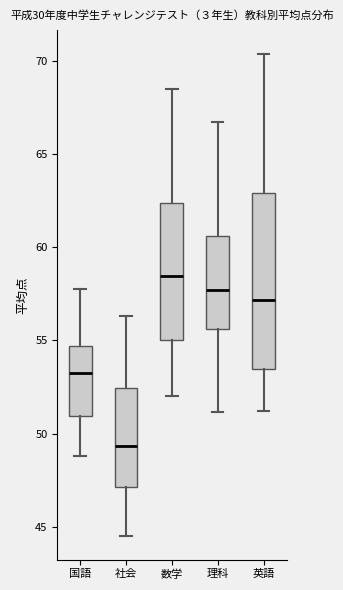

Reading left to right, read every box against the y-axis: the position of its median line, the range the box covers, and the ends of its whiskers. The values are not printed on the chart, so give them approximately, as read against the axis.

国語: median 53.0, box 51.0 to 54.5, whiskers 49.0 to 58.0
社会: median 49.5, box 47.0 to 52.5, whiskers 44.5 to 56.5
数学: median 58.5, box 55.0 to 62.5, whiskers 52.0 to 68.5
理科: median 57.5, box 55.5 to 60.5, whiskers 51.0 to 66.5
英語: median 57.0, box 53.5 to 63.0, whiskers 51.0 to 70.5